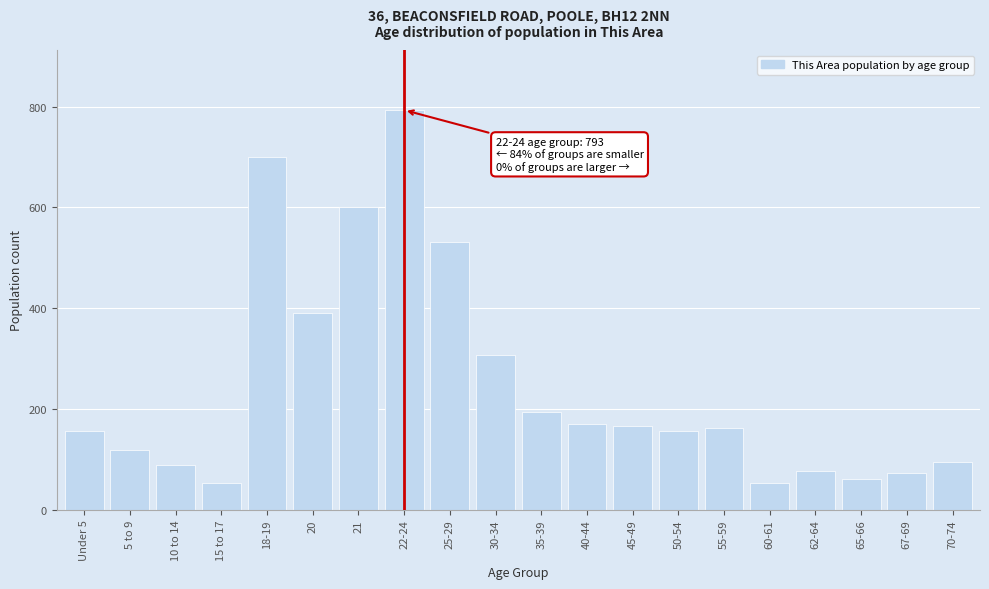

What is the difference between the second highest and second lowest values?

645